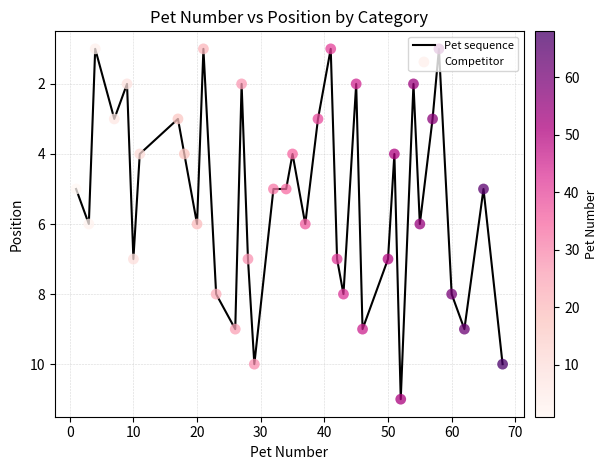

What is the difference between the maximum and minimum values?

10